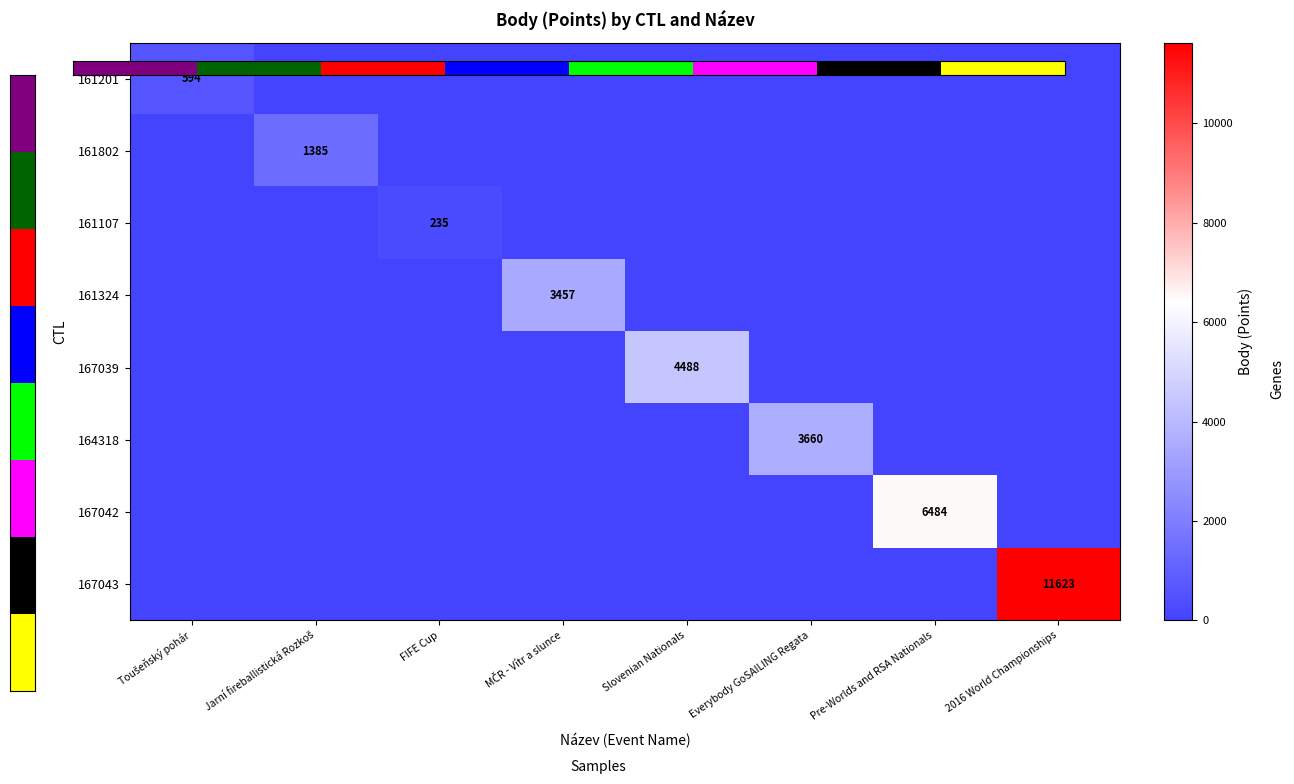

How many distinct data groups are displayed?

8